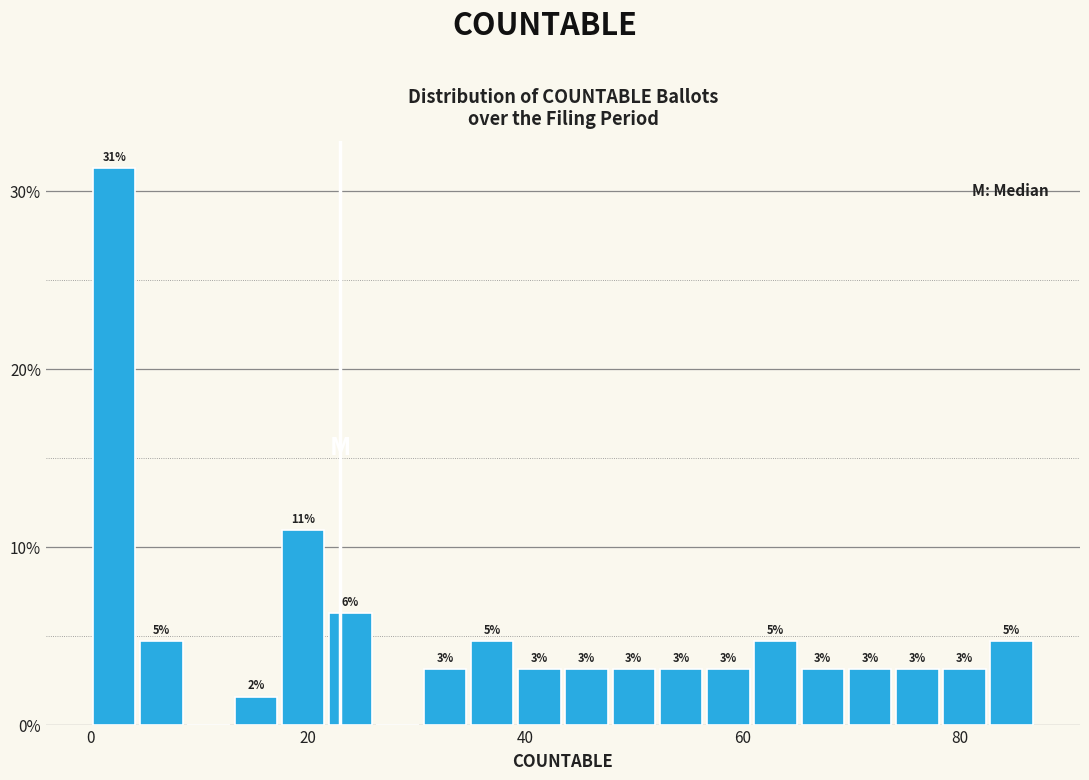

Read against the x-axis, roughly where is the centre of the tallest bar?

2